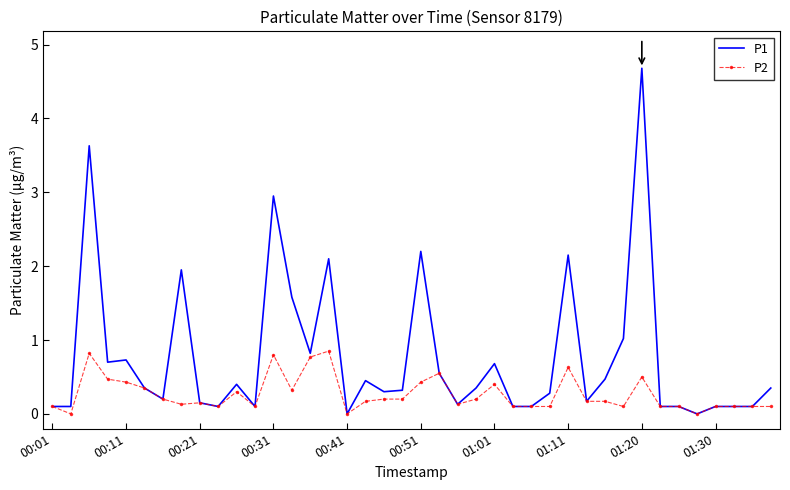

Which series has the largest range (max minus min)?

P1